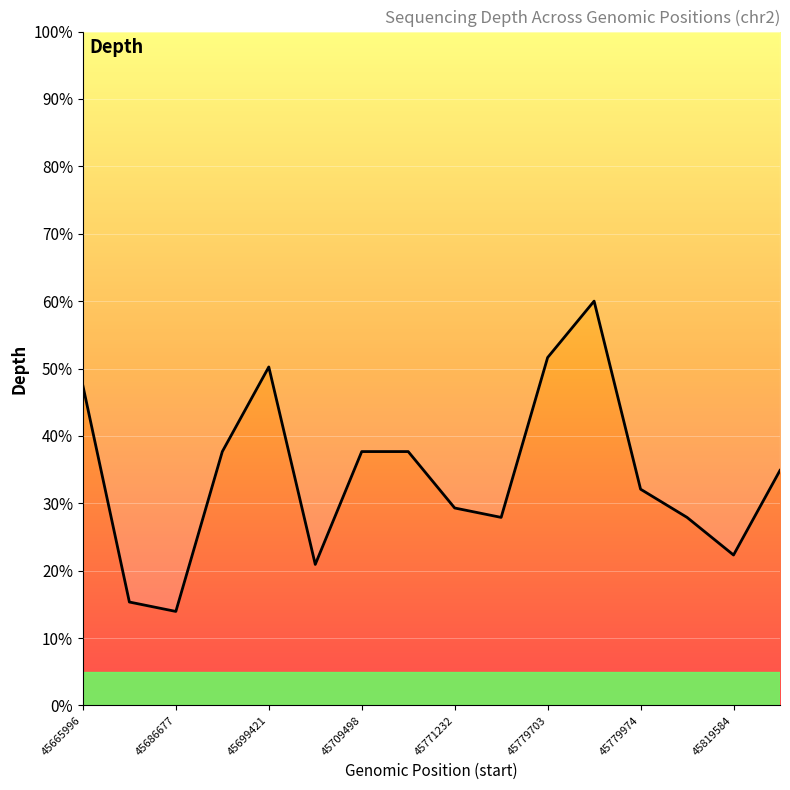

The value at 45779974 is 20.0. True or false?

False